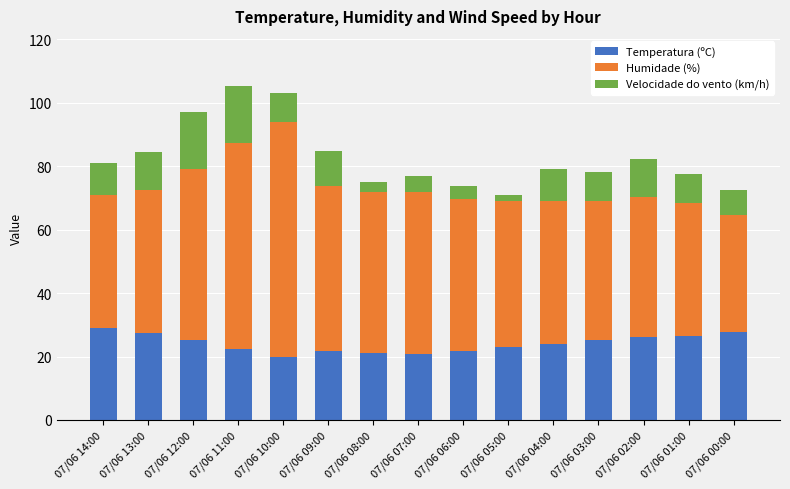

What is the difference between the maximum and second lowest values in the Temperatura (ºC) series?

8.1